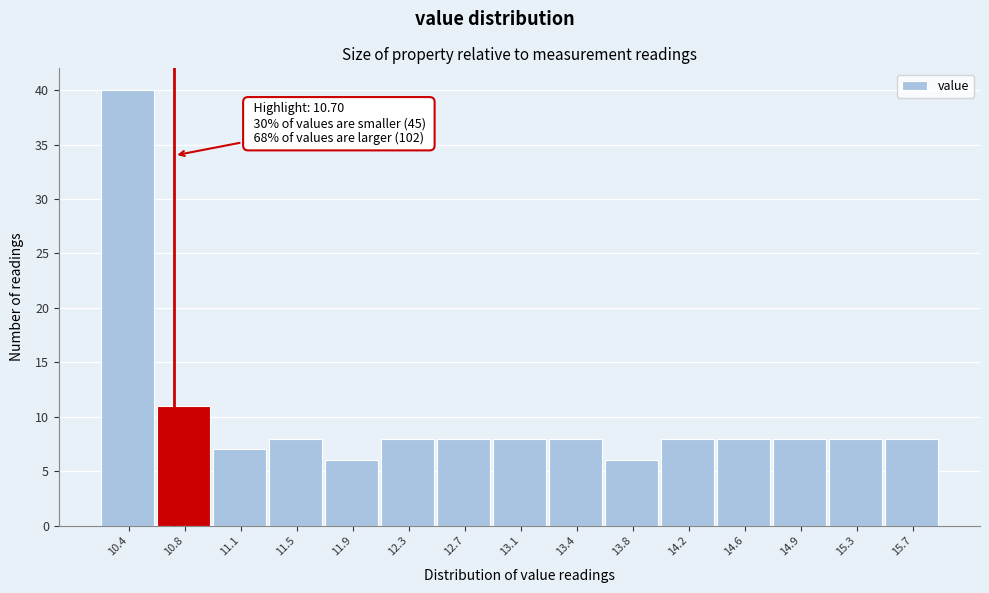

Over which range of the x-axis is the bar tallest?

10.20 to 10.58